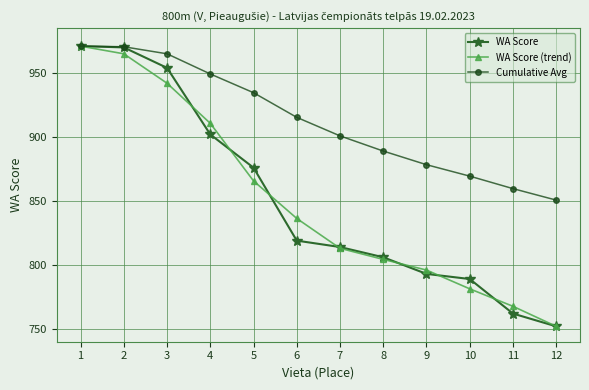

At which label does Cumulative Avg first exceed 915?

1